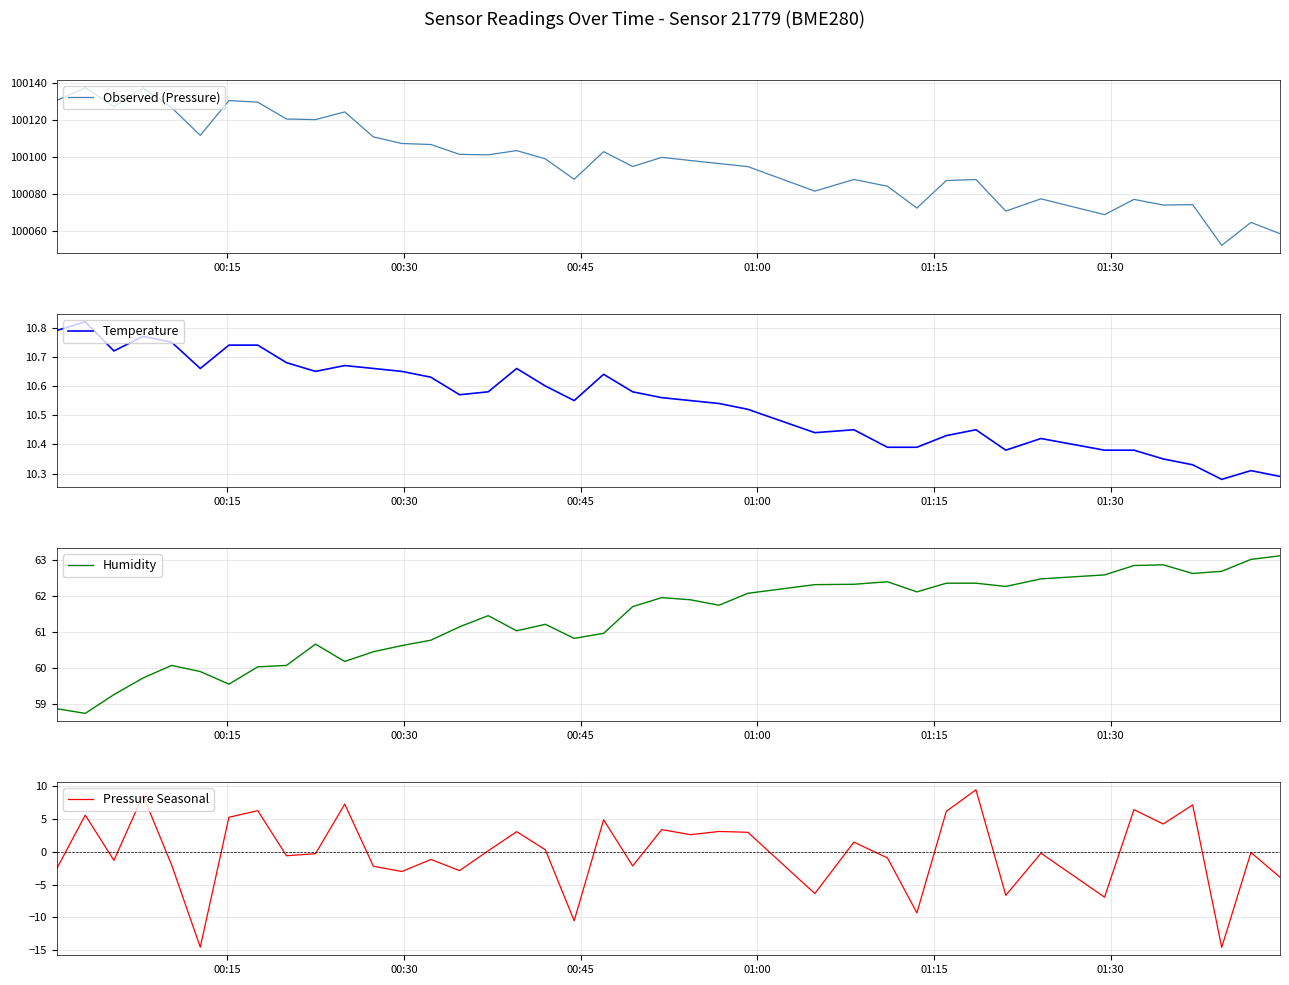

What is the maximum value for Observed (Pressure)?

100137.3